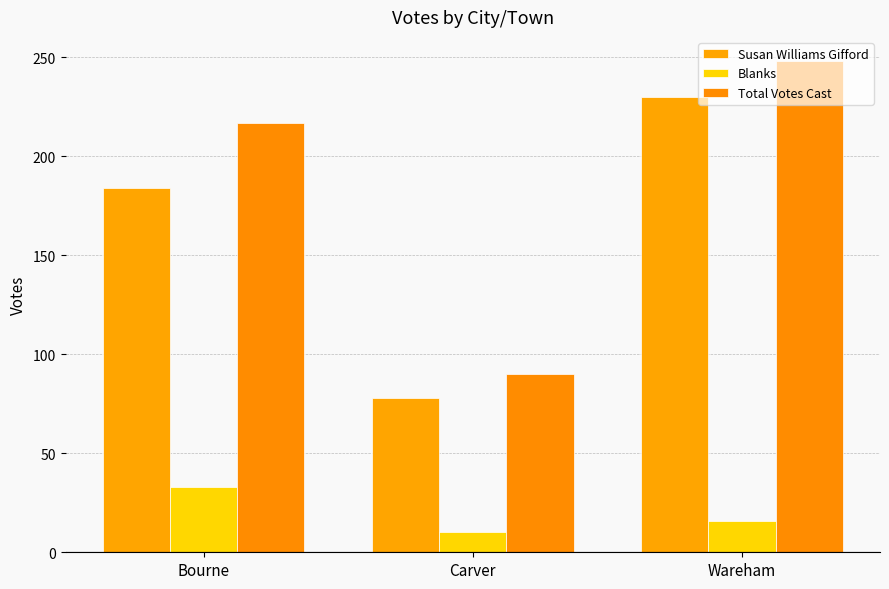

What is the difference between the maximum and second lowest values in the Total Votes Cast series?

31